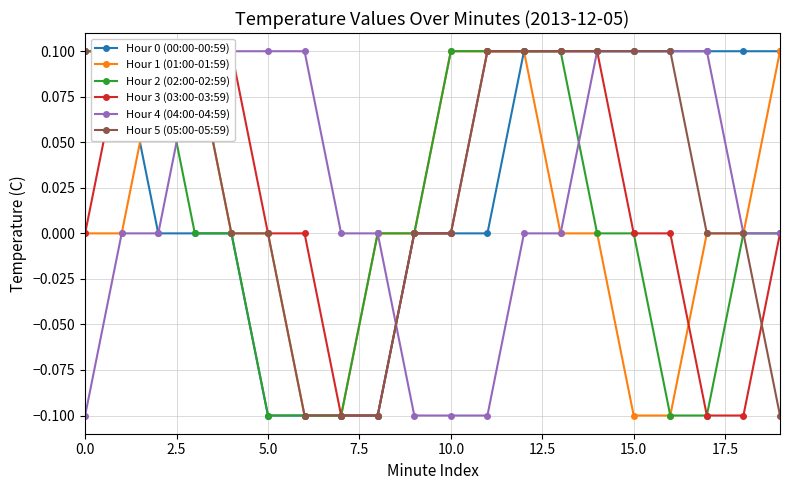

What is the difference between the highest and lowest values at 12?

0.1